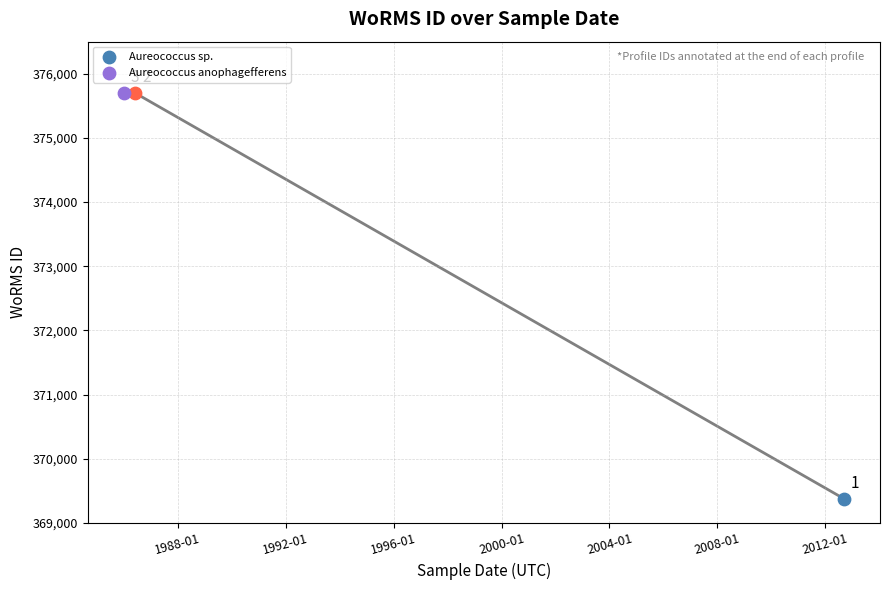

What is the ratio of the value at 1986-06-06 to the value at 1986-01-01?

1.0